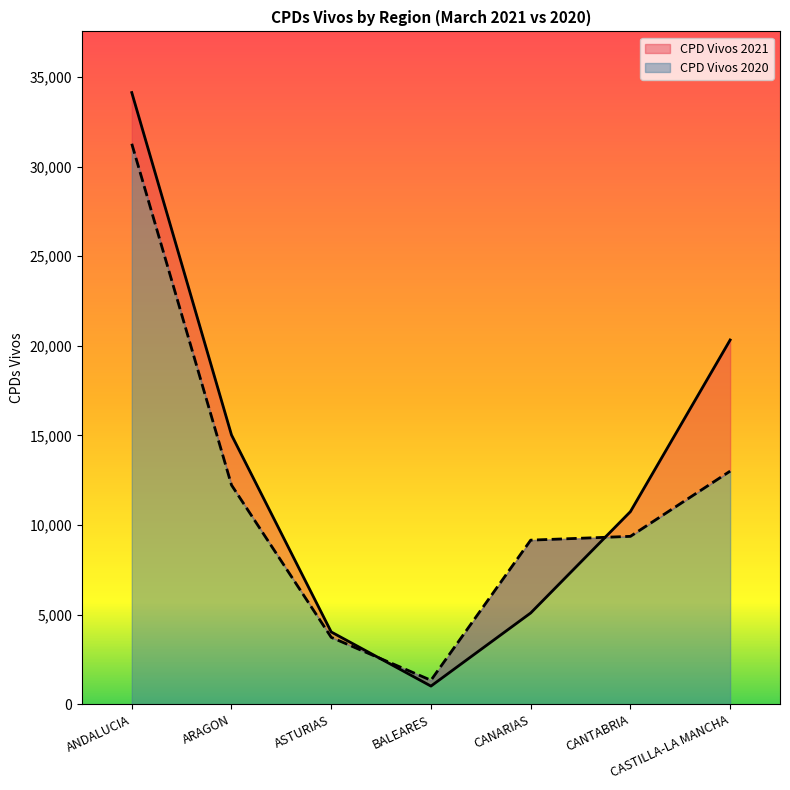

Which category has the lowest value across all series?

BALEARES